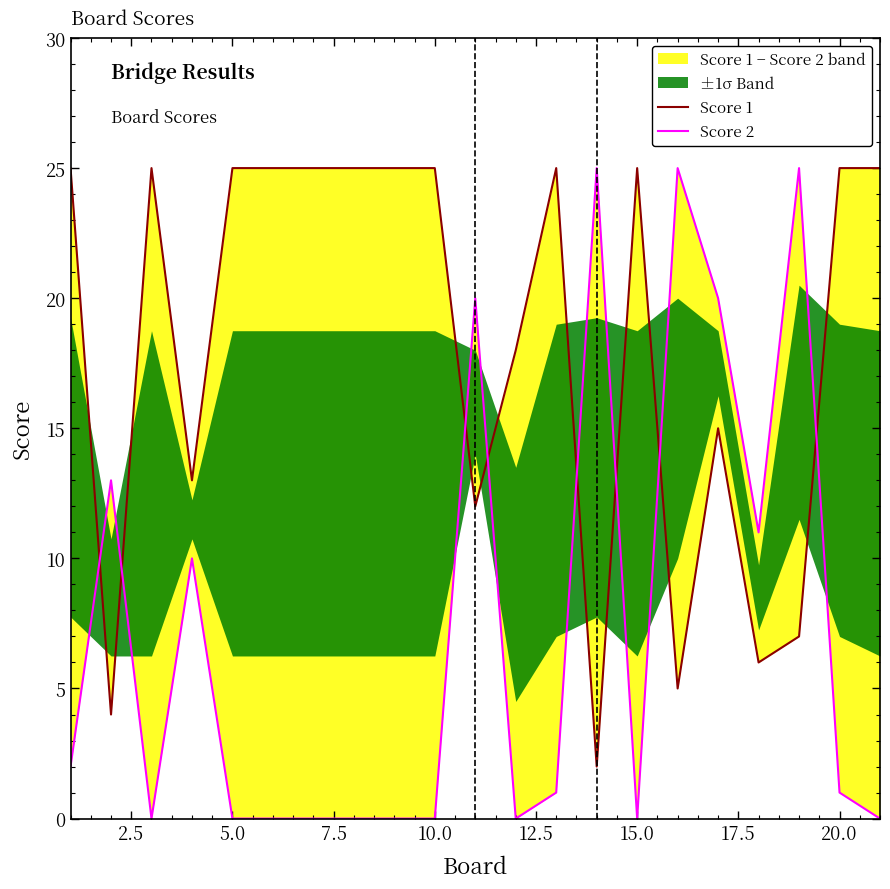

True or false: Score 2 and Score 1 cross at least once.

True